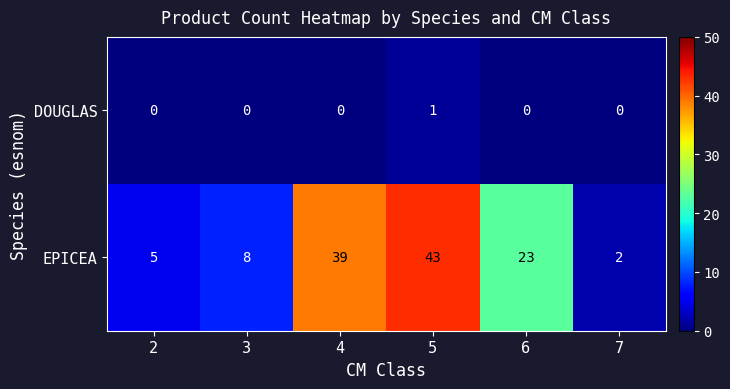

At which category is the sum across all series the highest?

5